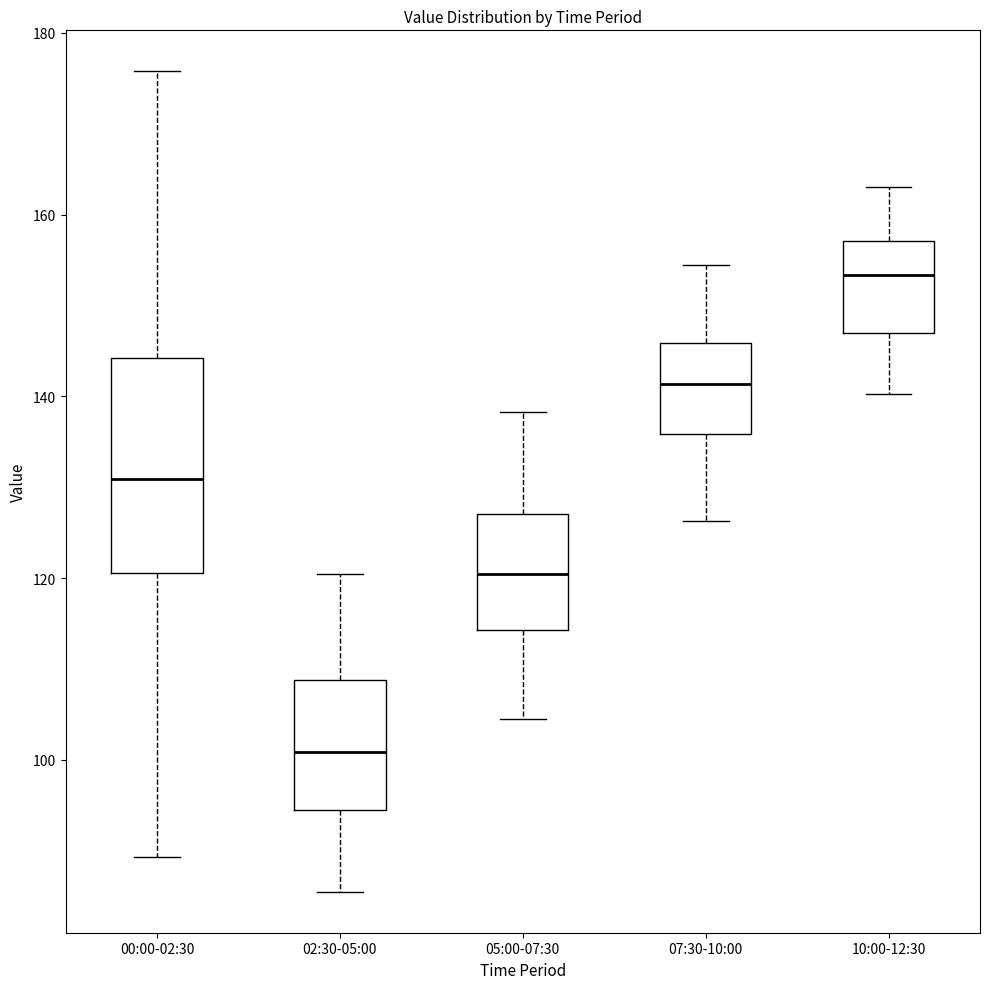

Reading left to right, transcribe this box plot: for each box, give where its median line is, the range the box spans, and where its two whiskers end, as read against the y-axis. The values are not printed on the chart, so give them approximately, as read against the axis.

00:00-02:30: median 130, box 120 to 144, whiskers 90 to 176
02:30-05:00: median 100, box 94 to 108, whiskers 86 to 120
05:00-07:30: median 120, box 114 to 128, whiskers 104 to 138
07:30-10:00: median 142, box 136 to 146, whiskers 126 to 154
10:00-12:30: median 154, box 146 to 158, whiskers 140 to 164